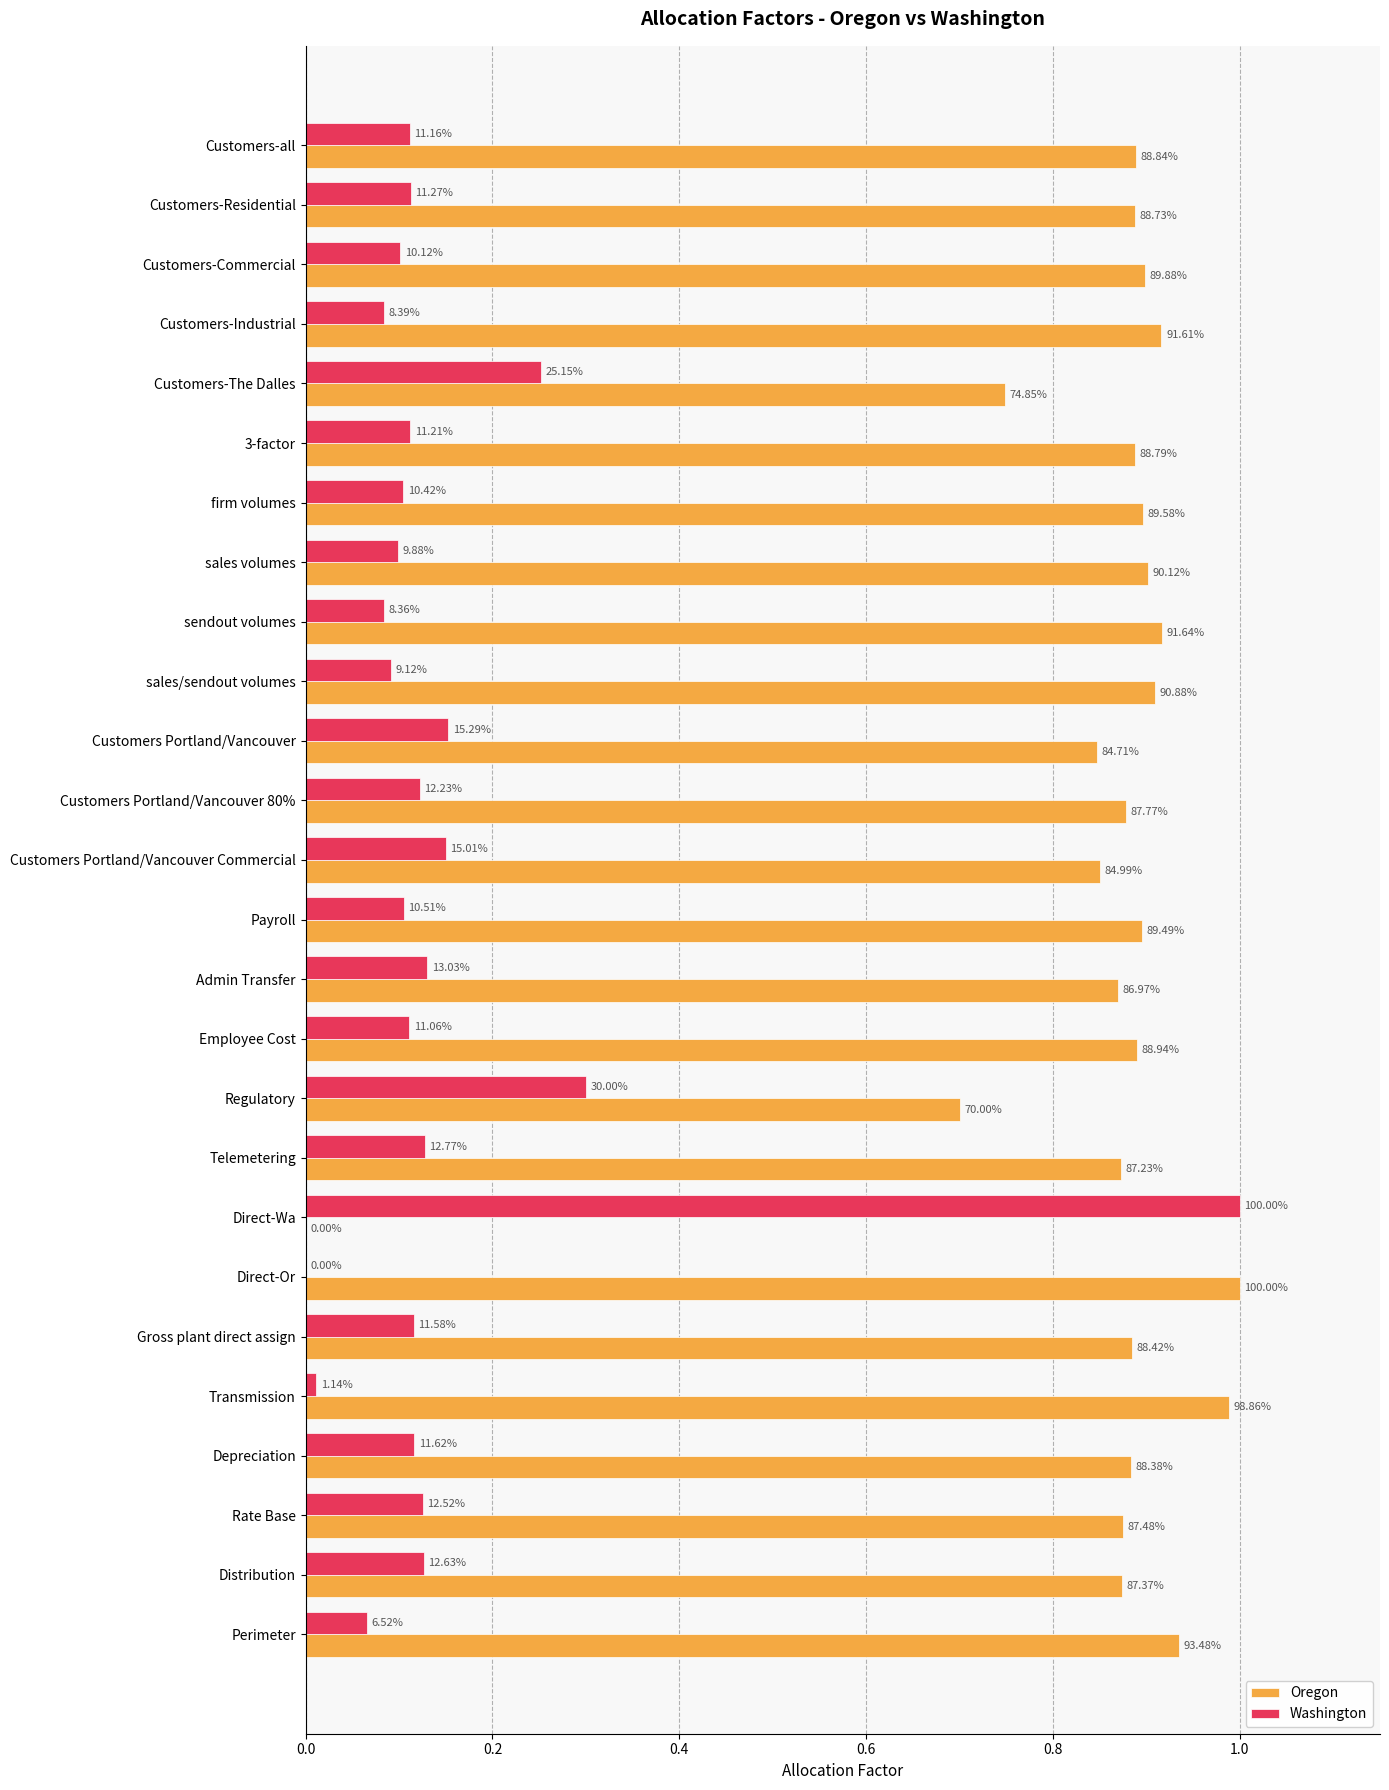

Reading left to right, transcribe all the data shown in this chart.

Oregon: 0.9	0.9	0.9	0.9	0.7	0.9	0.9	0.9	0.9	0.9	0.8	0.9	0.8	0.9	0.9	0.9	0.7	0.9	0.0	1.0	0.9	1.0	0.9	0.9	0.9	0.9
Washington: 0.1	0.1	0.1	0.1	0.3	0.1	0.1	0.1	0.1	0.1	0.2	0.1	0.2	0.1	0.1	0.1	0.3	0.1	1.0	0.0	0.1	0.0	0.1	0.1	0.1	0.1